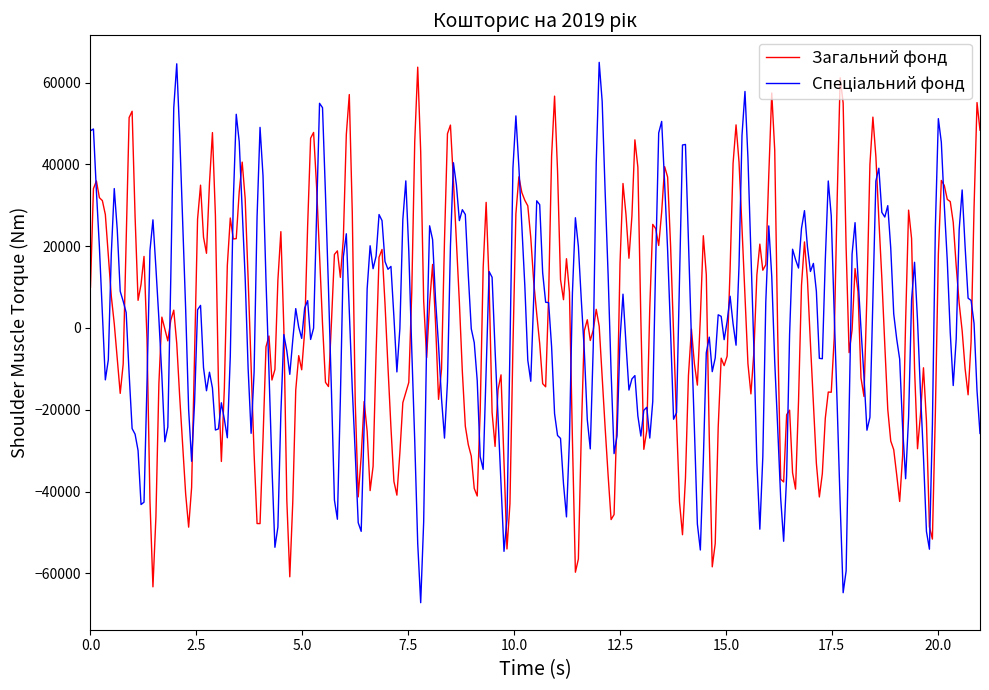

What is the minimum value shown in the chart?

-67195.0